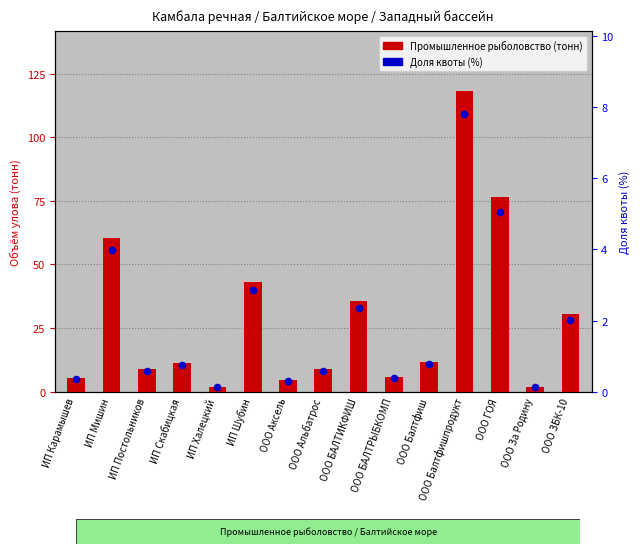

At which category is the sum across all series the highest?

ООО Балтфишпродукт